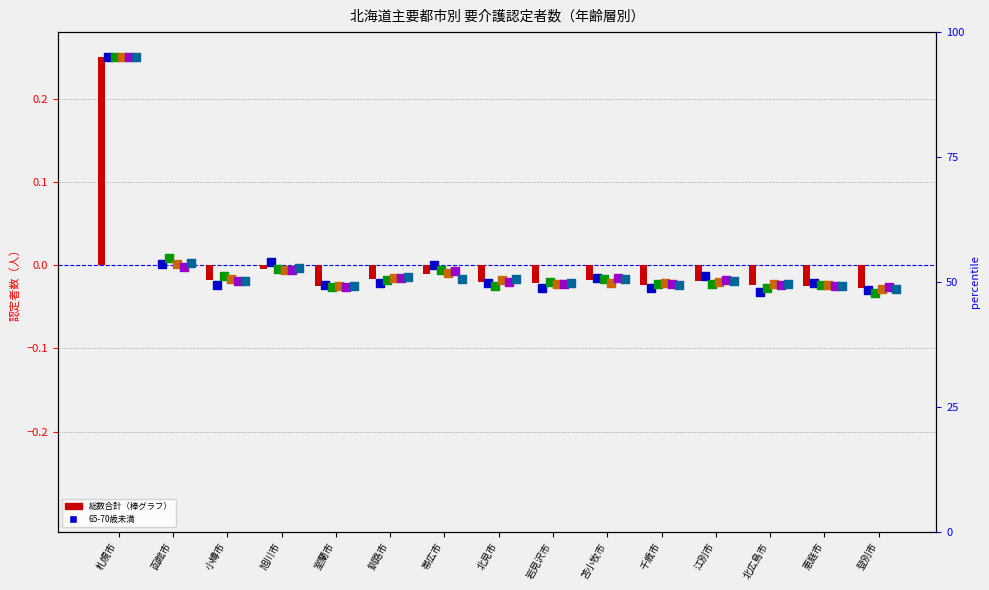

At which category is the sum across all series the highest?

札幌市